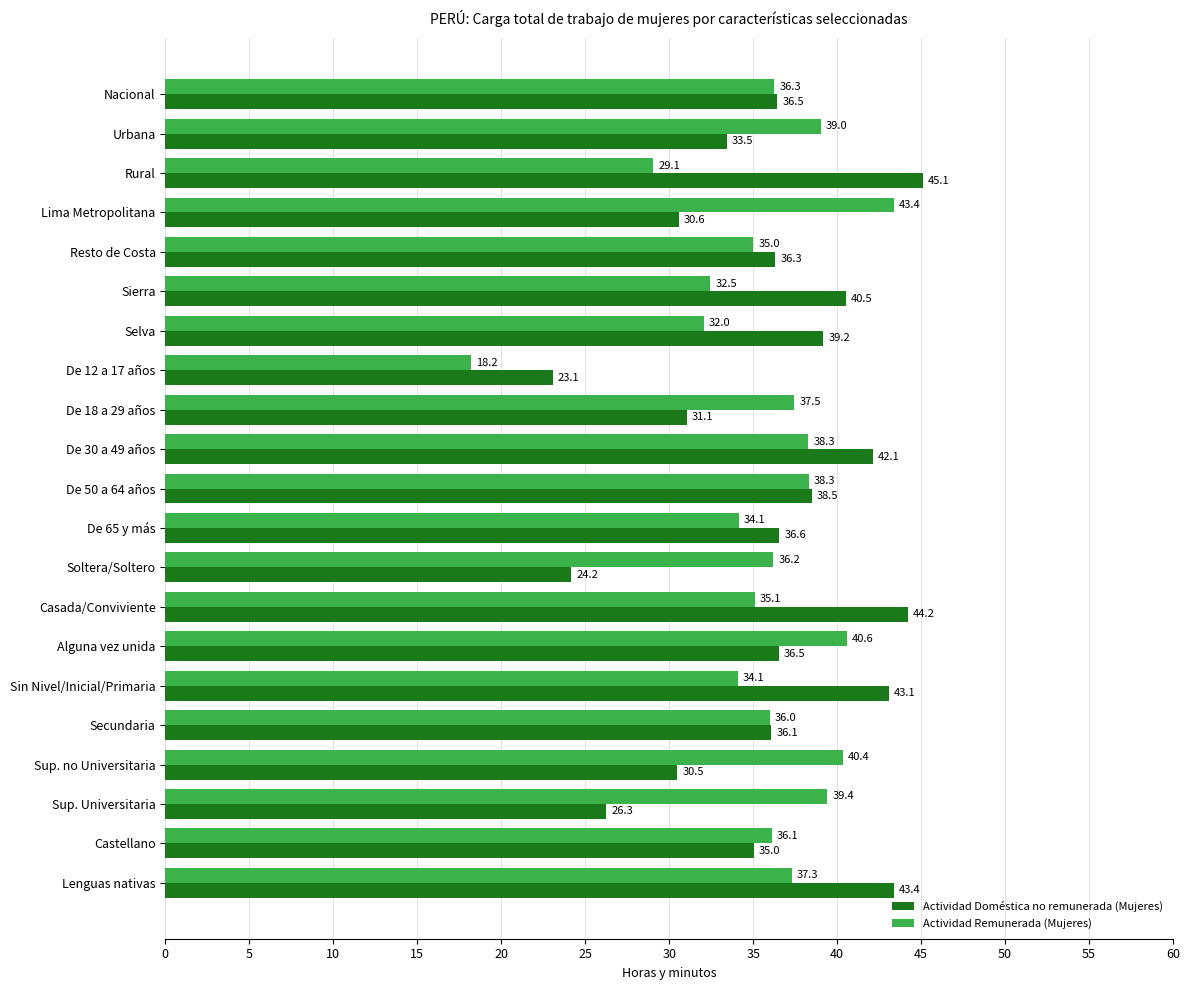

True or false: Actividad Doméstica no remunerada (Mujeres) has a value of 61.3 at Resto de Costa.

False